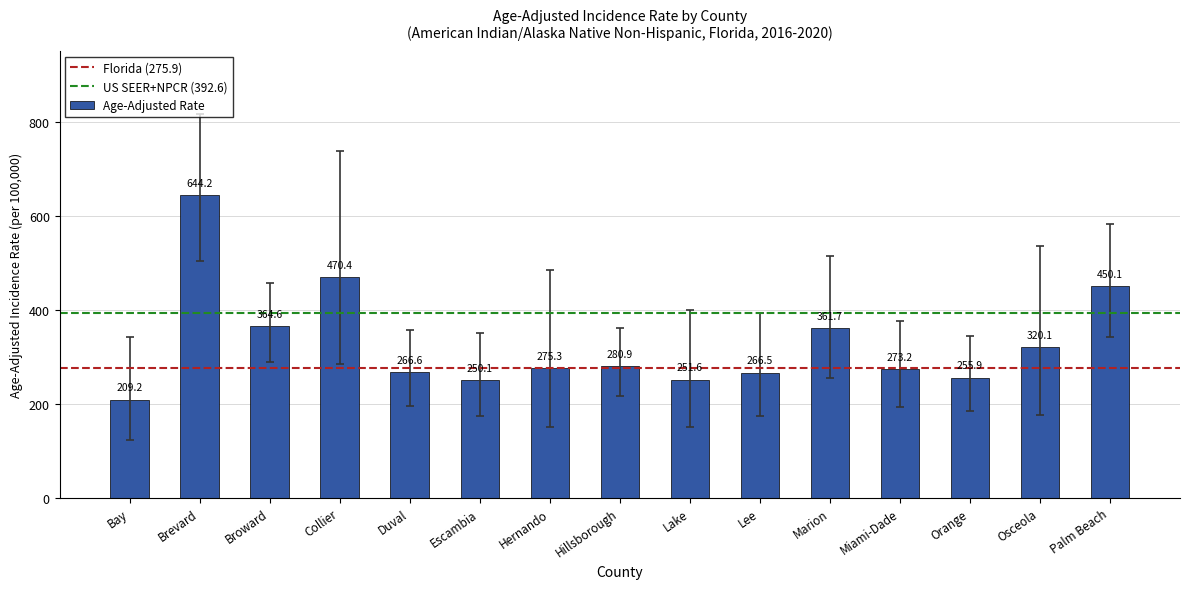

Read the value at Orange.

255.9